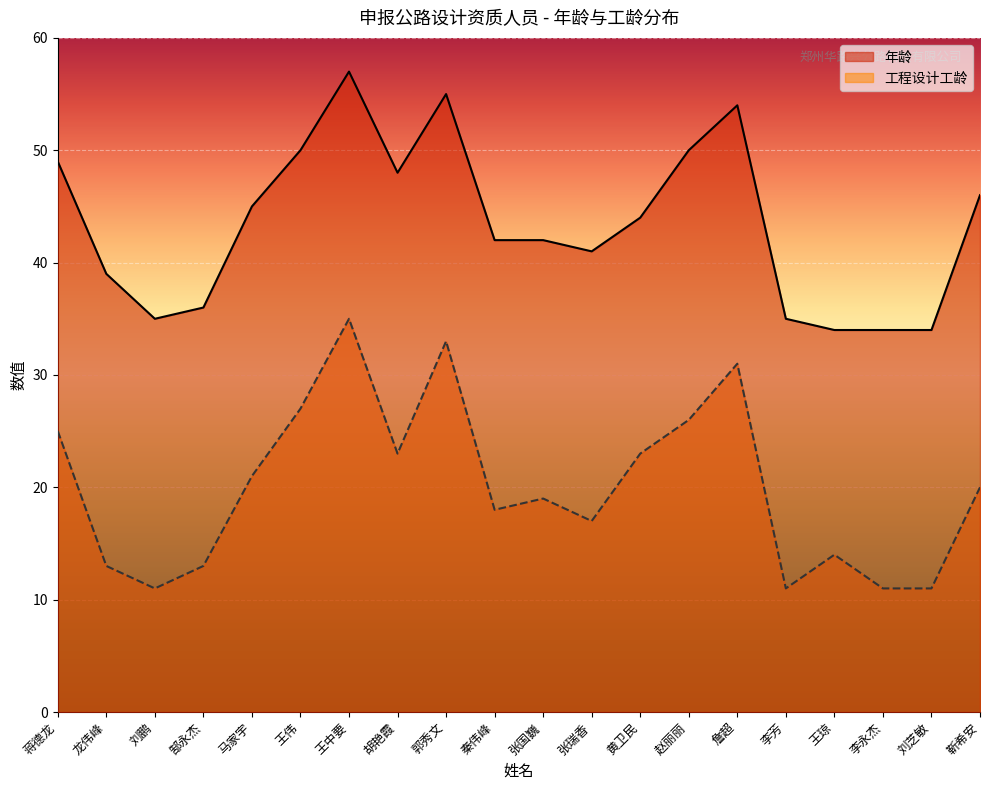

What is the difference between the highest and lowest values at 王伟?

23